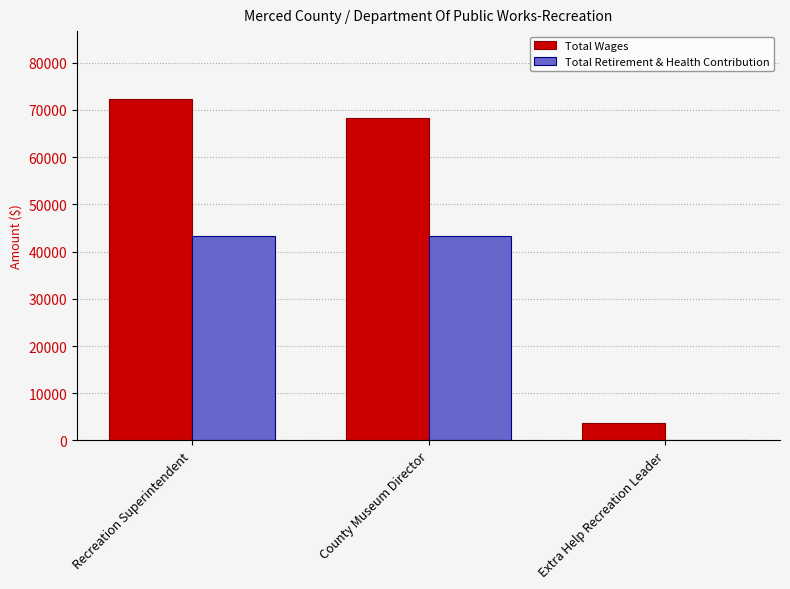

Between County Museum Director and Extra Help Recreation Leader, which series saw the biggest shift?

Total Wages